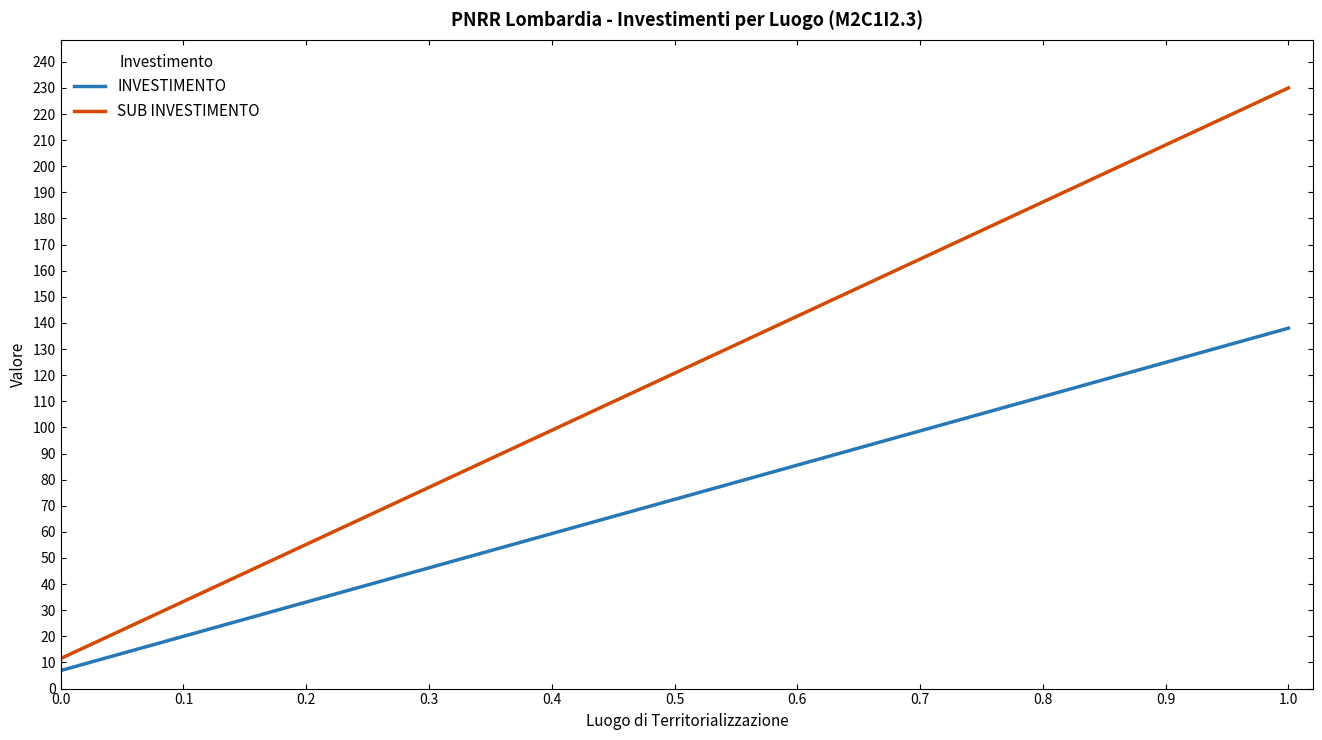

True or false: INVESTIMENTO and SUB INVESTIMENTO intersect in this chart.

False